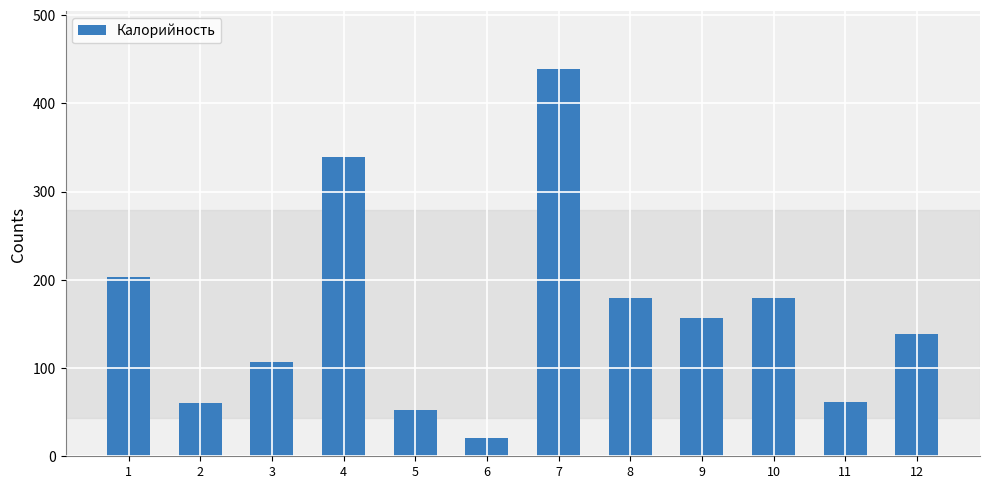

What is the ratio of the value at 1 to the value at 7?

0.5